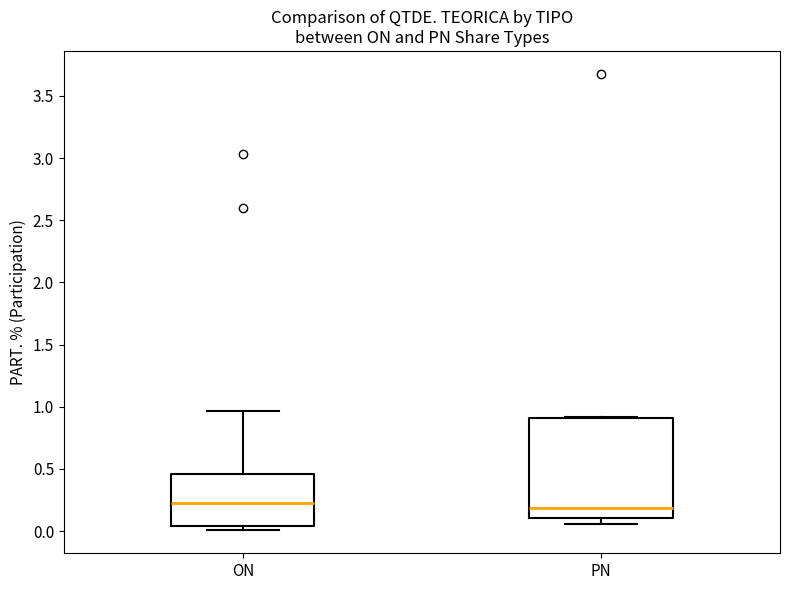

Comparing the boxes themselves (not the whiskers), which one is the tallest?

PN